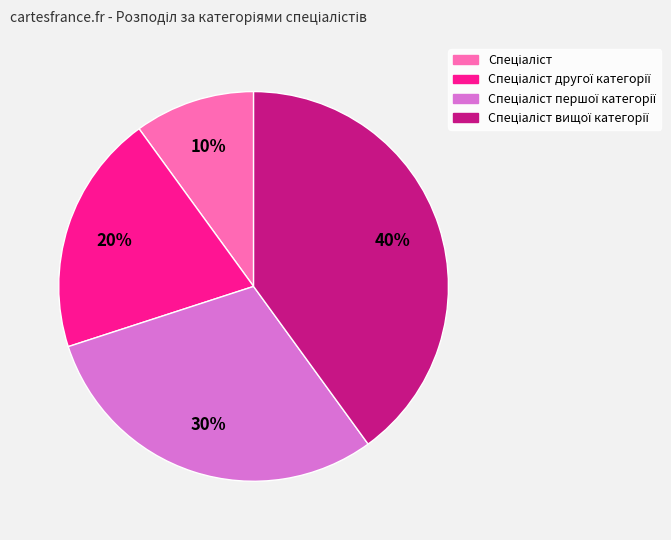

To the nearest percent, what is the difference between the largest and smallest slice percentages?

30%